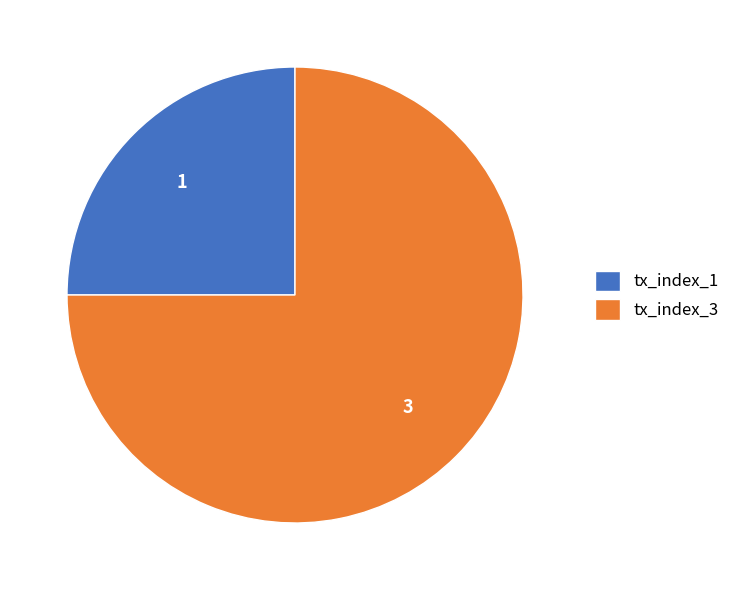

What is the ratio of the value at tx_index_1 to the value at tx_index_3?

0.3